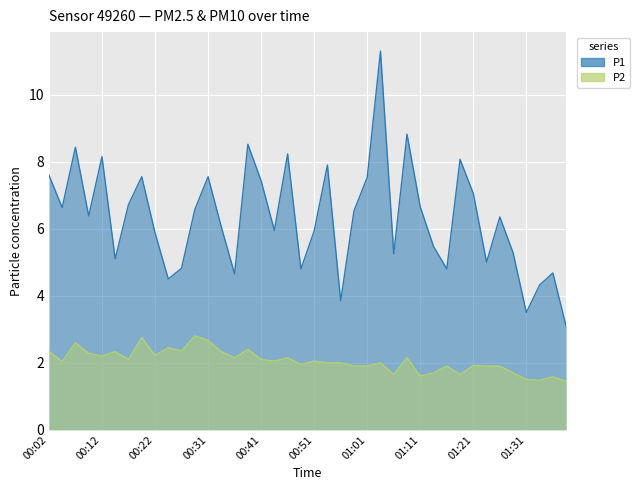

Does the chart display data point markers on the line(s)?

No